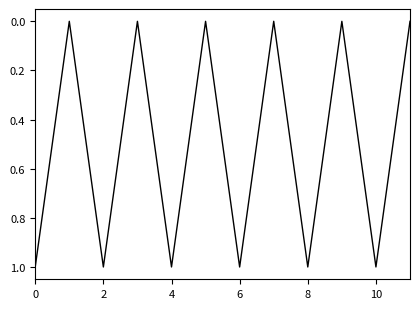

Does the chart display data point markers on the line(s)?

No